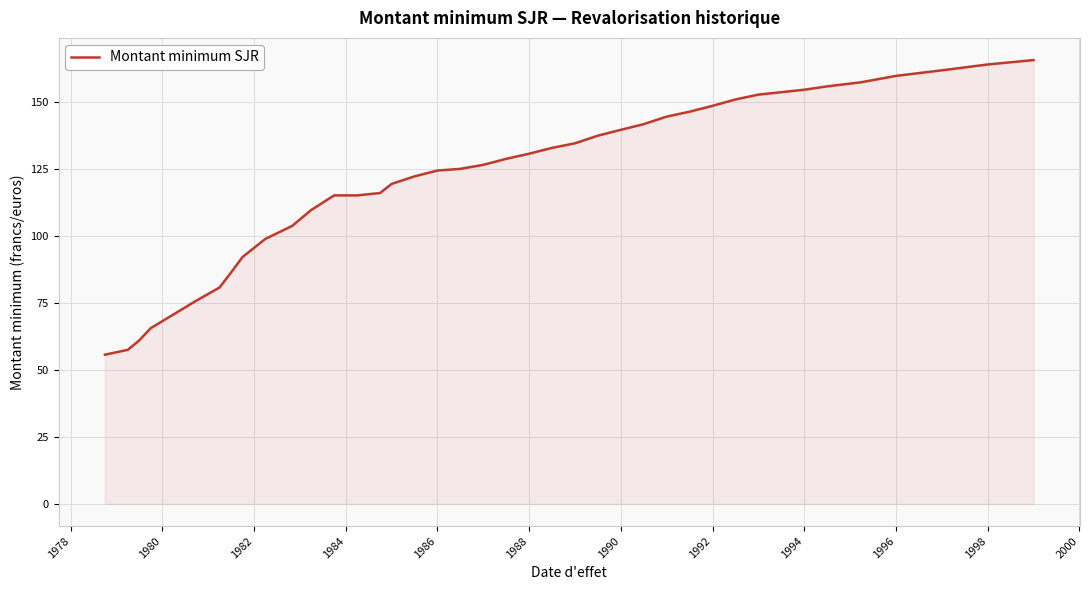

What is the minimum value shown in the chart?

55.7